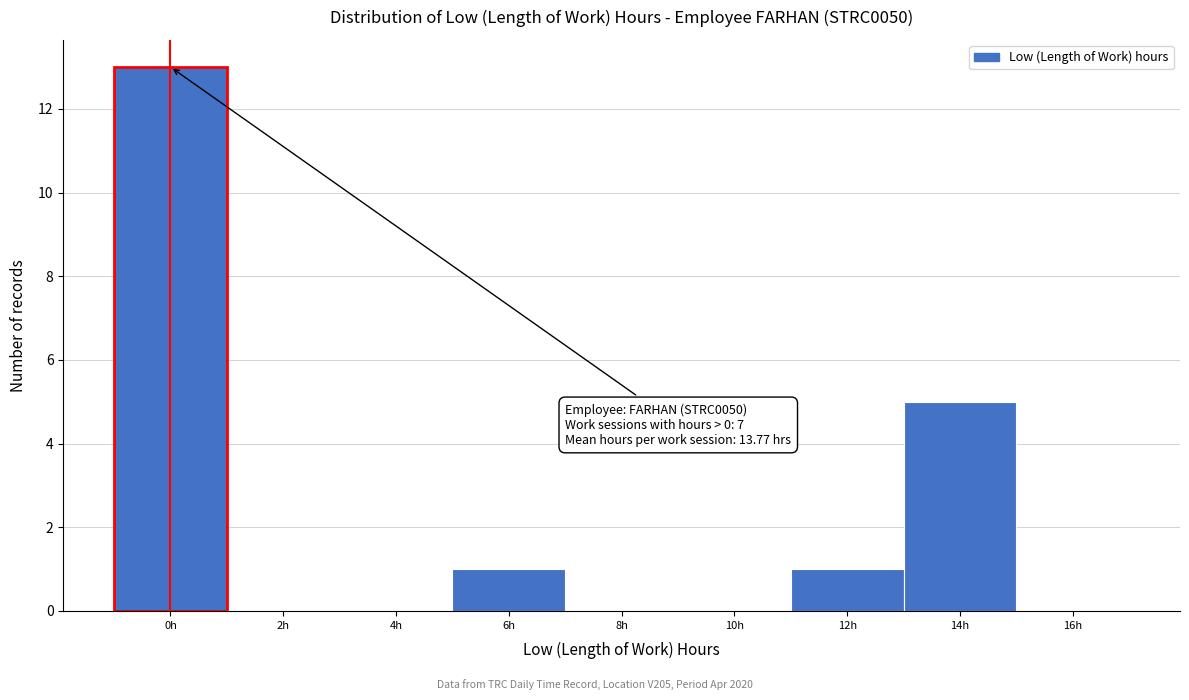

Reading left to right, what are all the values shown in this chart?

0h=13	2h=0	4h=0	6h=1	8h=0	10h=0	12h=1	14h=5	16h=0